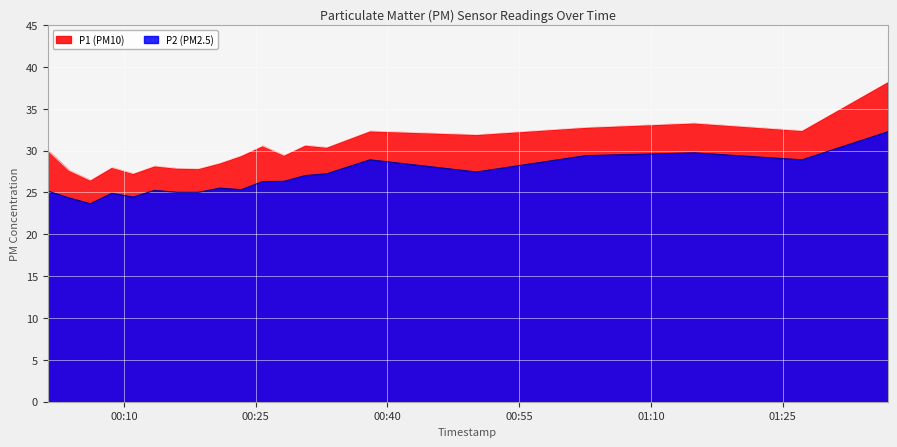

How many values in the P1 series exceed 30?

10